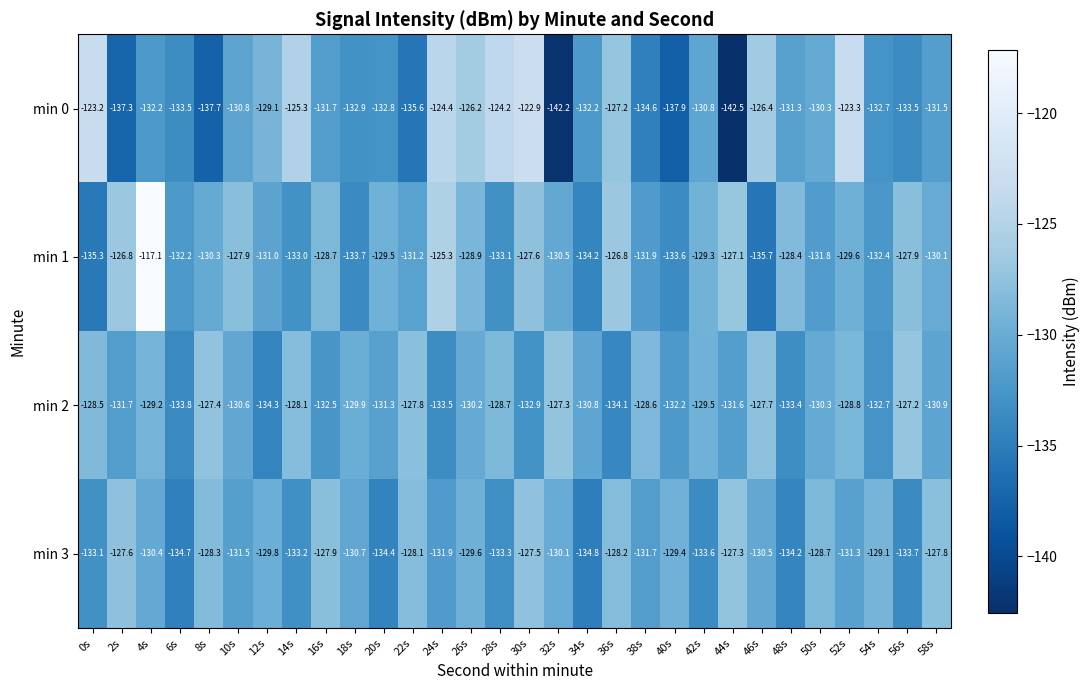

What is the smallest value displayed?

-142.5